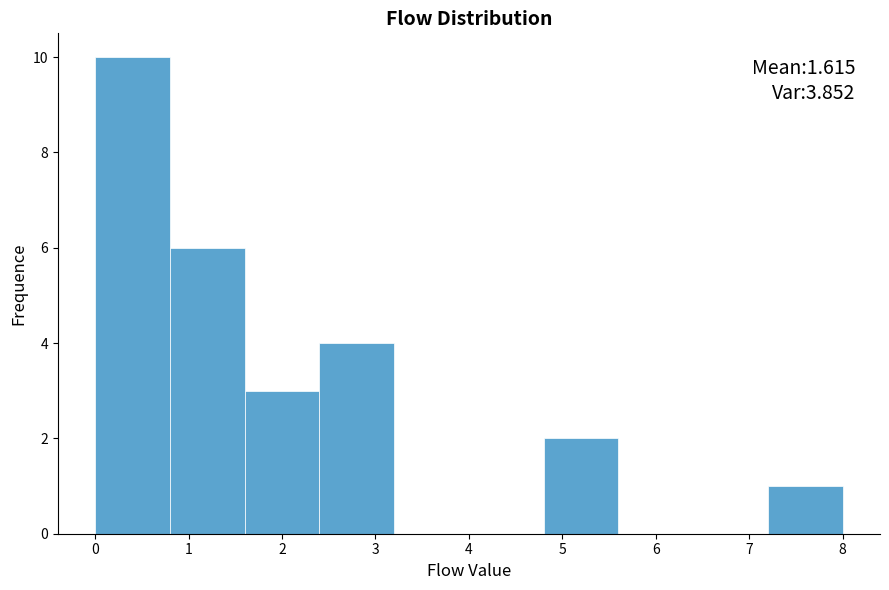

Which range on the x-axis has the tallest bar?

0.0 to 0.8